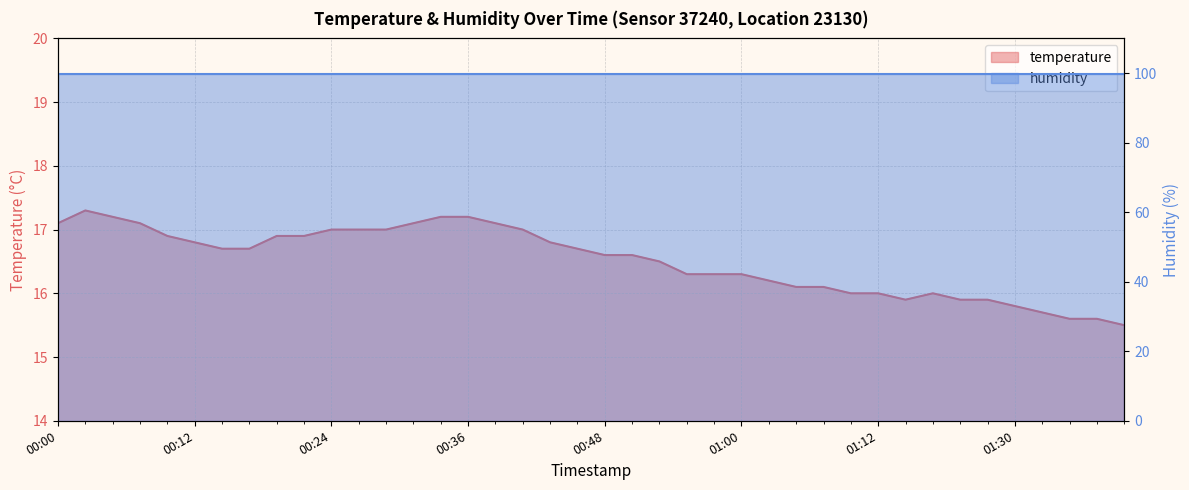

How many points are lower than both their immediate neighbors (excluding endpoints)?

1